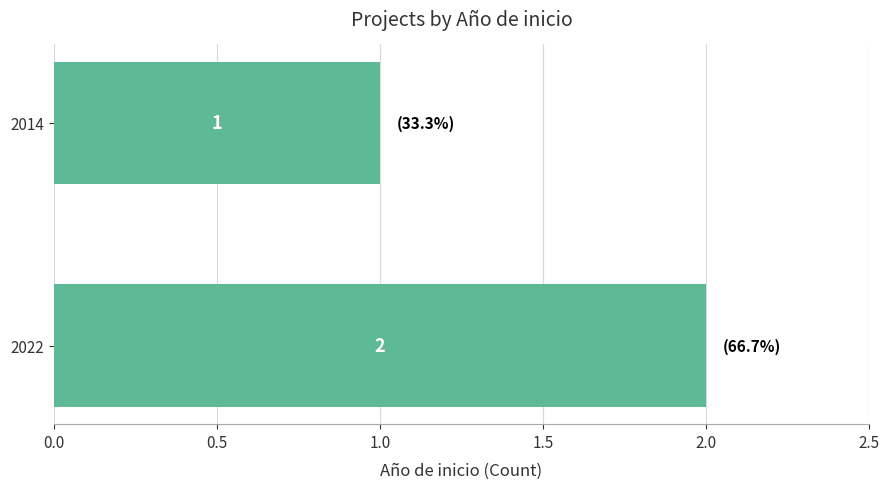

Which category has the lowest value across all series?

2014